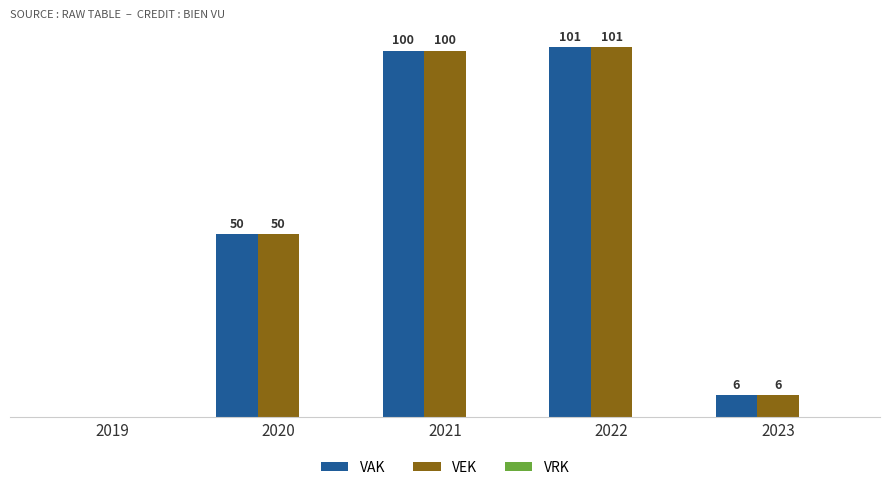

Is the value of VAK at 2021 greater than the value of VEK at 2020?

Yes